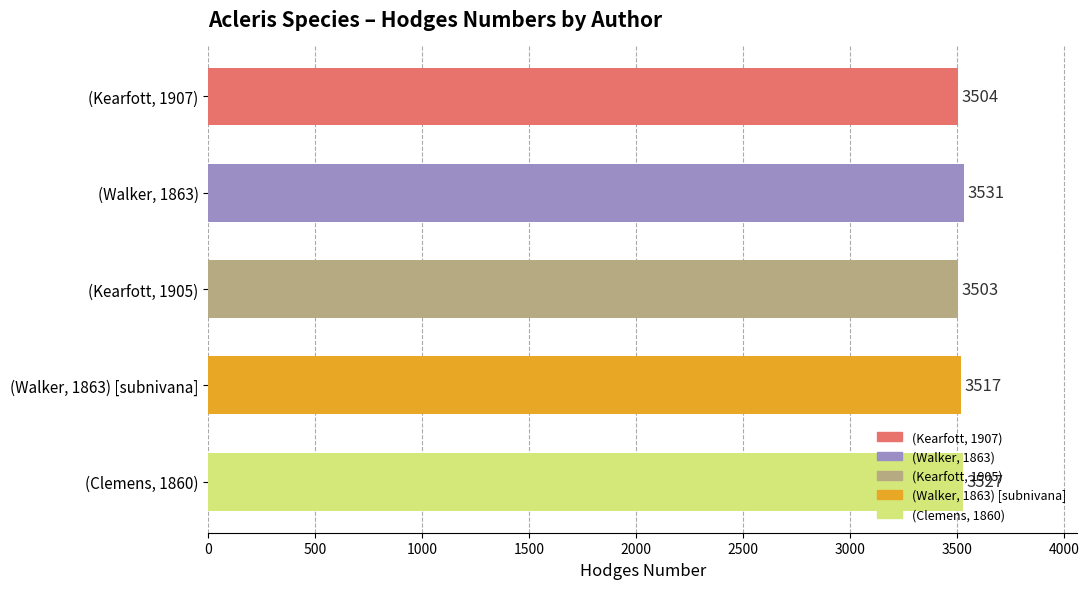

Which has a higher value, (Walker, 1863) or (Kearfott, 1905)?

(Walker, 1863)